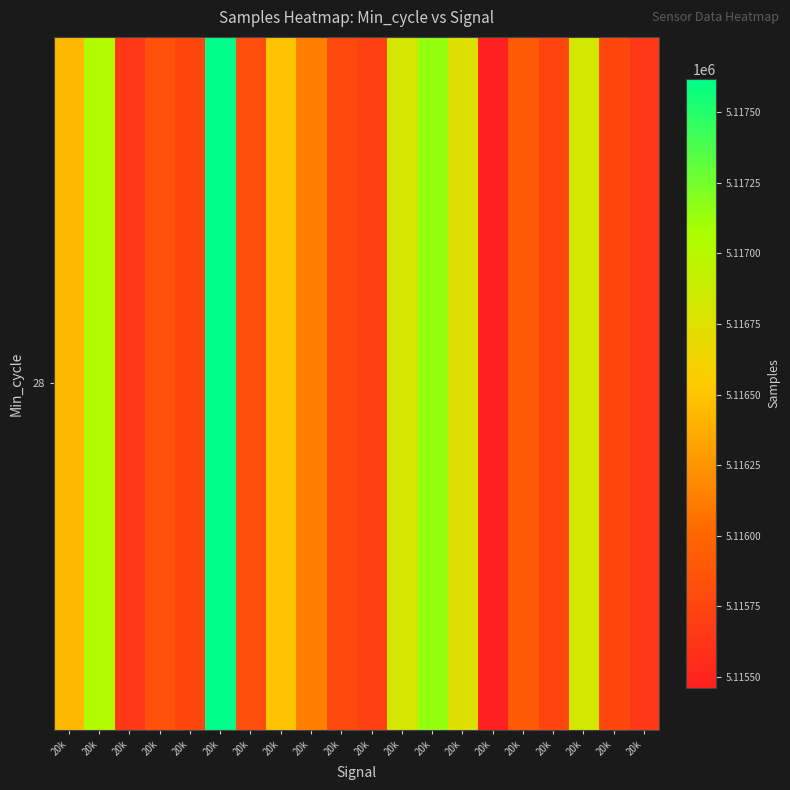

What is the difference between the maximum and minimum values?

2156